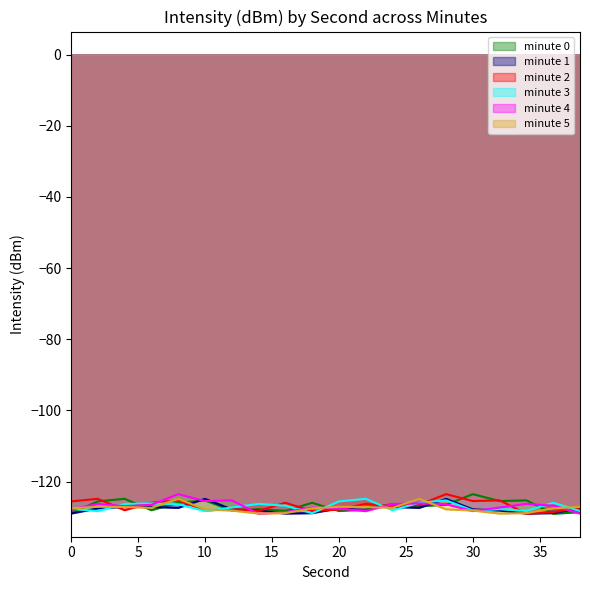

List the series in order of their peak value, lowest first.

minute 1, minute 5, minute 3, minute 0, minute 2, minute 4